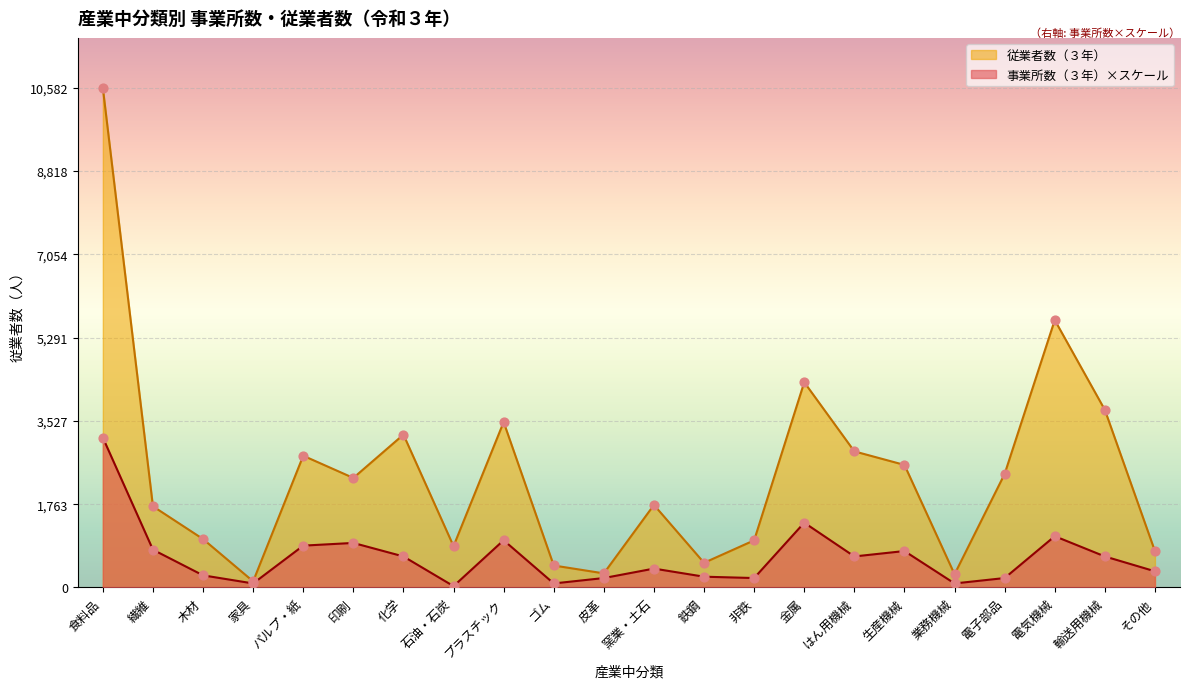

What is the total value across all series at 輸送用機械?

4419.8